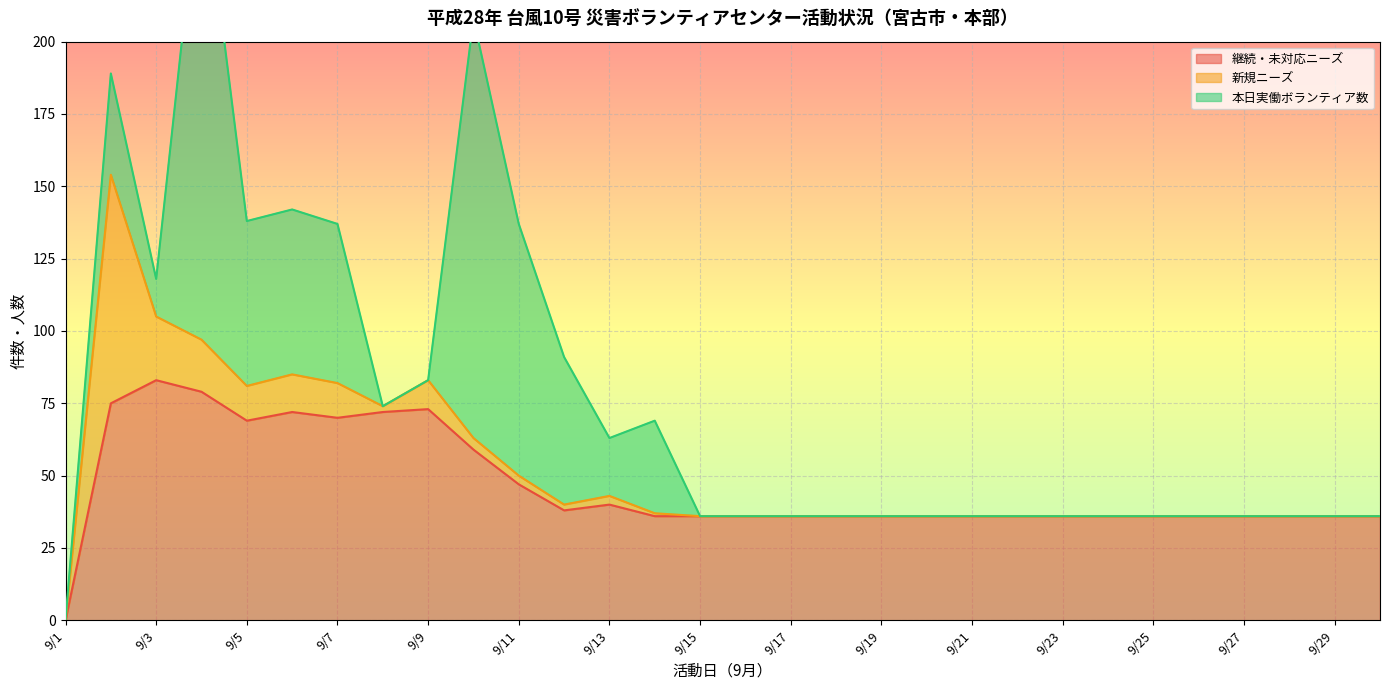

What is the maximum value for 継続・未対応ニーズ?

83